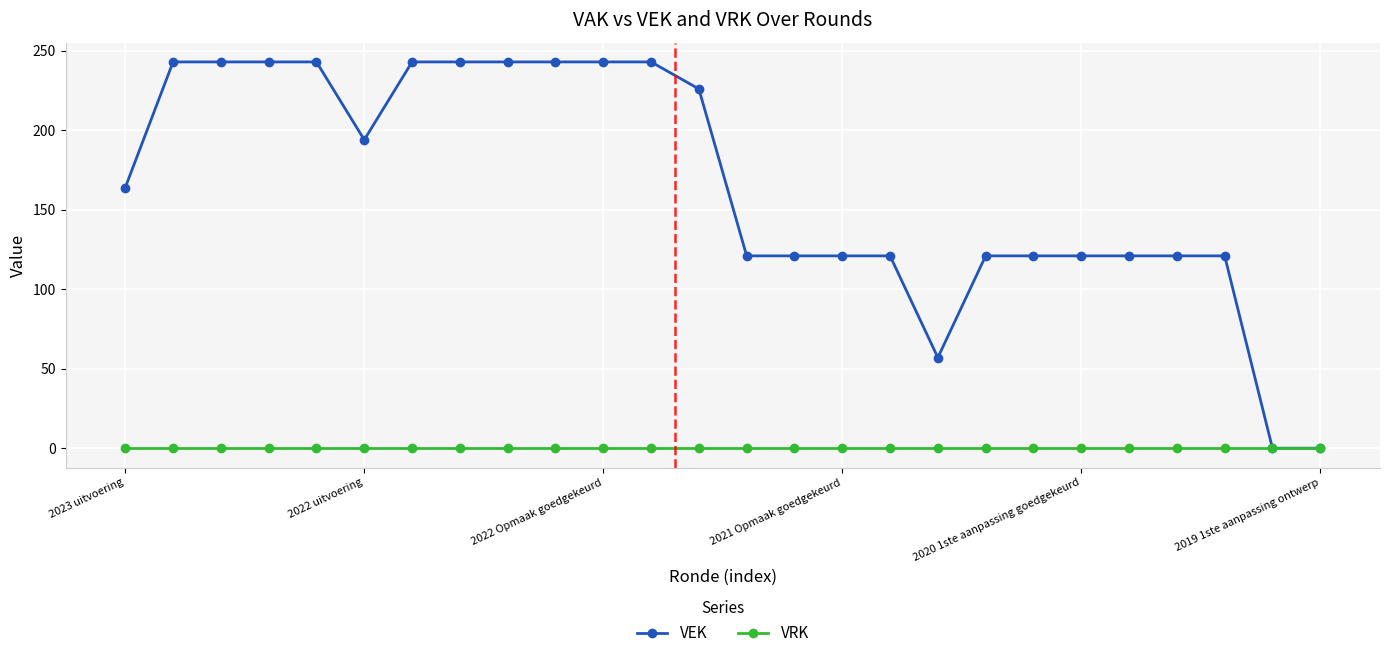

What is the greatest value displayed?

243